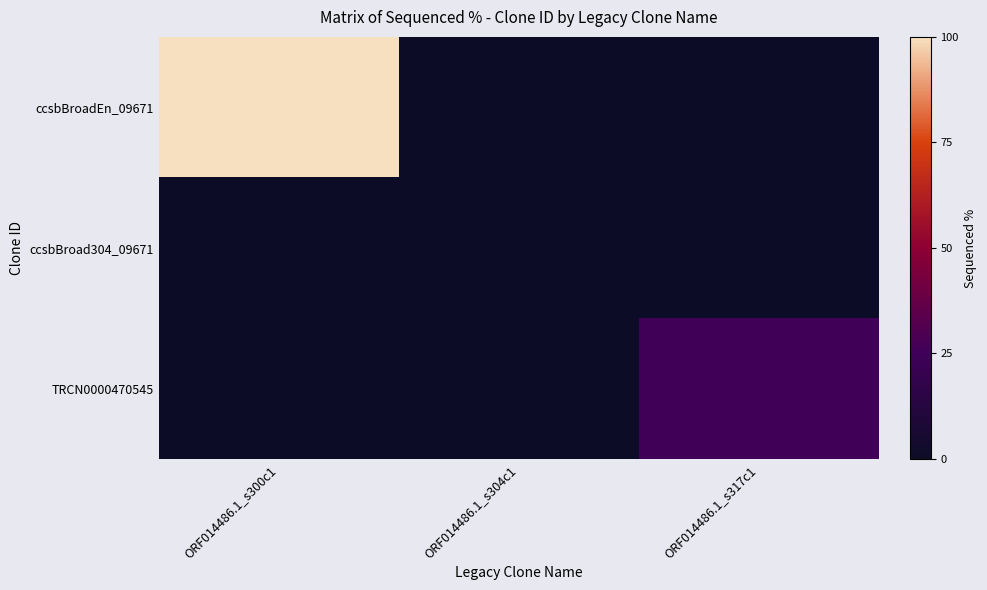

What is the total value across all series at ORF014486.1_s300c1?

100.0